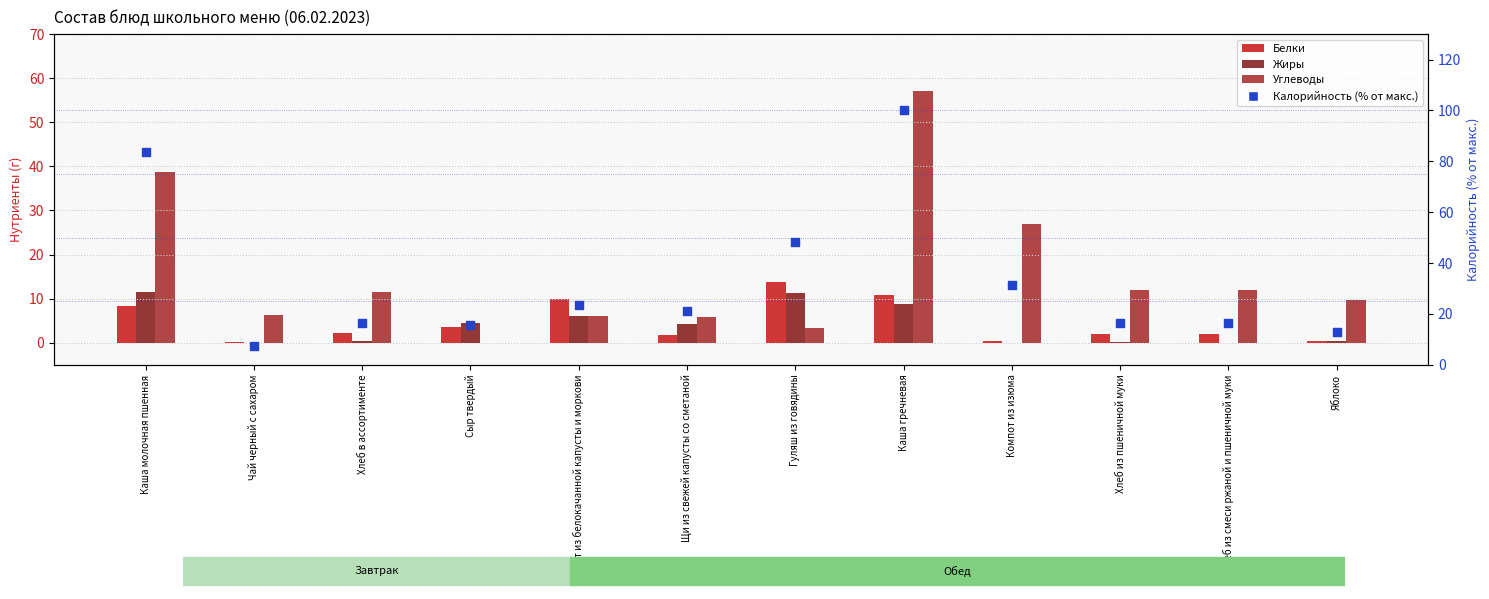

At which category is the sum across all series the highest?

Каша гречневая